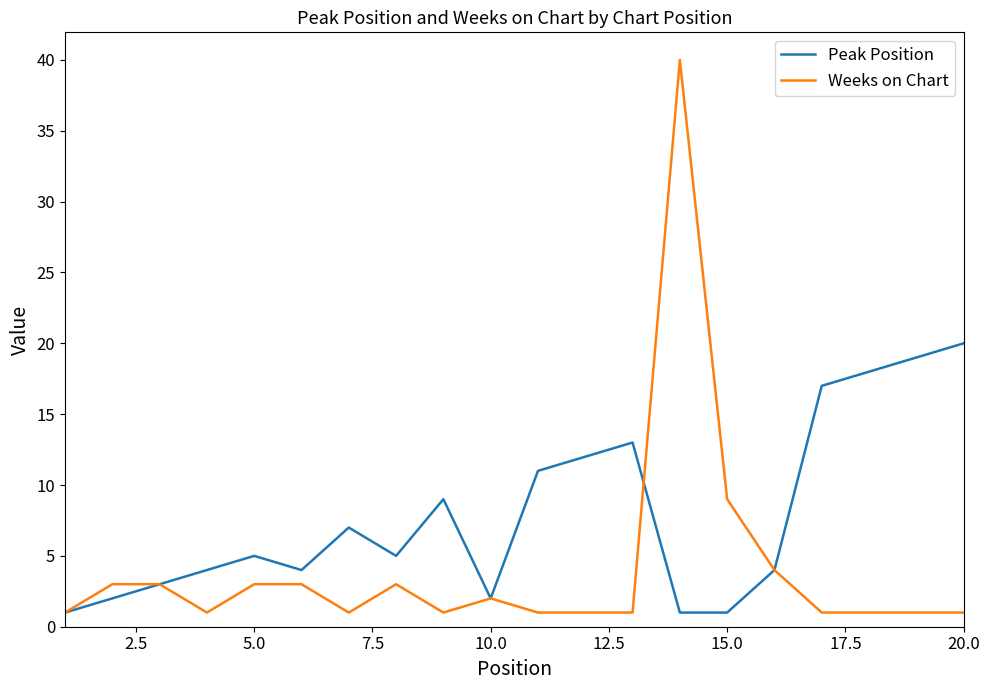

Which series has the largest range (max minus min)?

Weeks on Chart